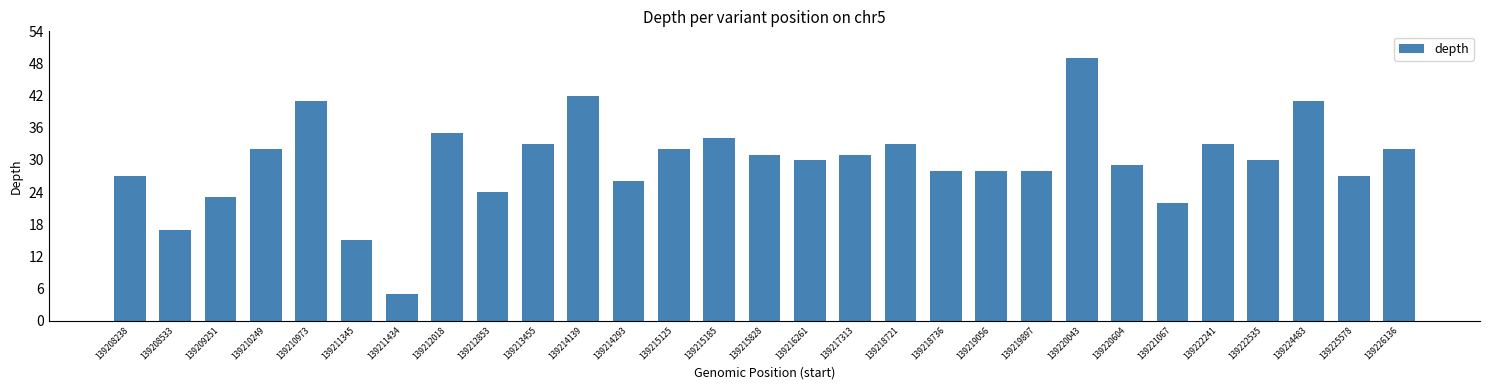

Reading right to left, list all the values displayed in this chart.

139226136=32	139225578=27	139224483=41	139222535=30	139222241=33	139221067=22	139220604=29	139220043=49	139219897=28	139219056=28	139218736=28	139218721=33	139217313=31	139216261=30	139215828=31	139215185=34	139215125=32	139214293=26	139214139=42	139213455=33	139212853=24	139212018=35	139211434=5	139211345=15	139210973=41	139210249=32	139209251=23	139208533=17	139208238=27